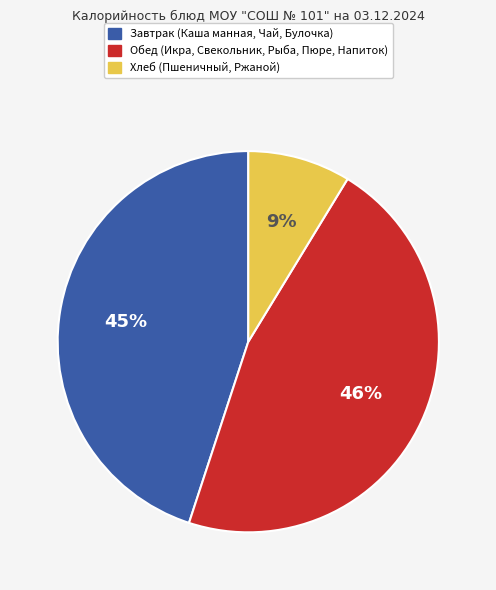

To the nearest percent, what is the average slice percentage?

33%